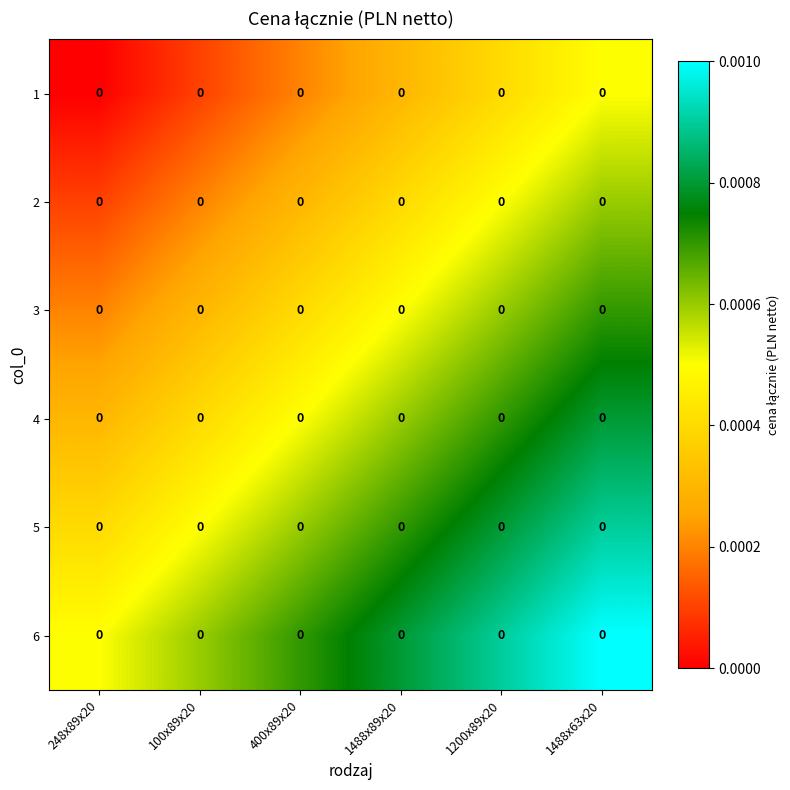

How many distinct data groups are displayed?

6